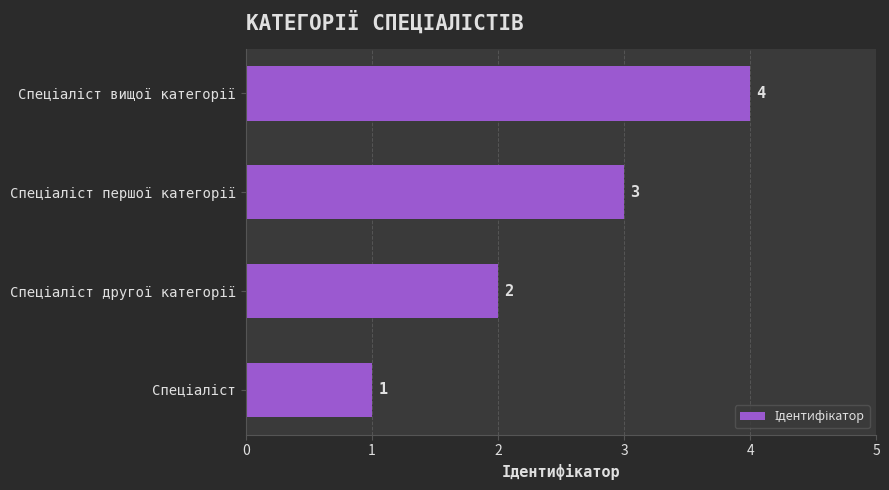

How many values are between 2 and 4?

3